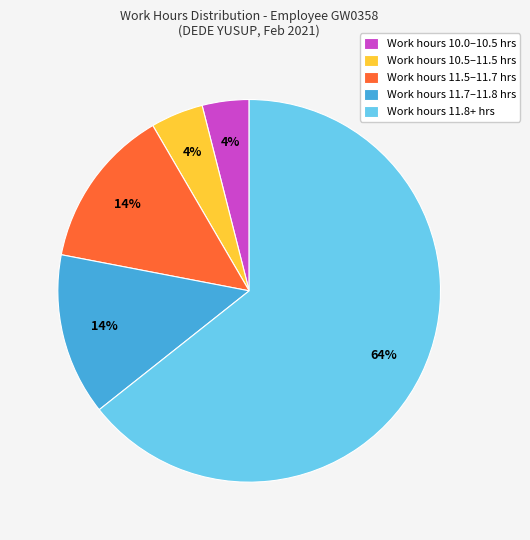

To the nearest percent, what portion does Work hours 11.7–11.8 hrs represent?

14%